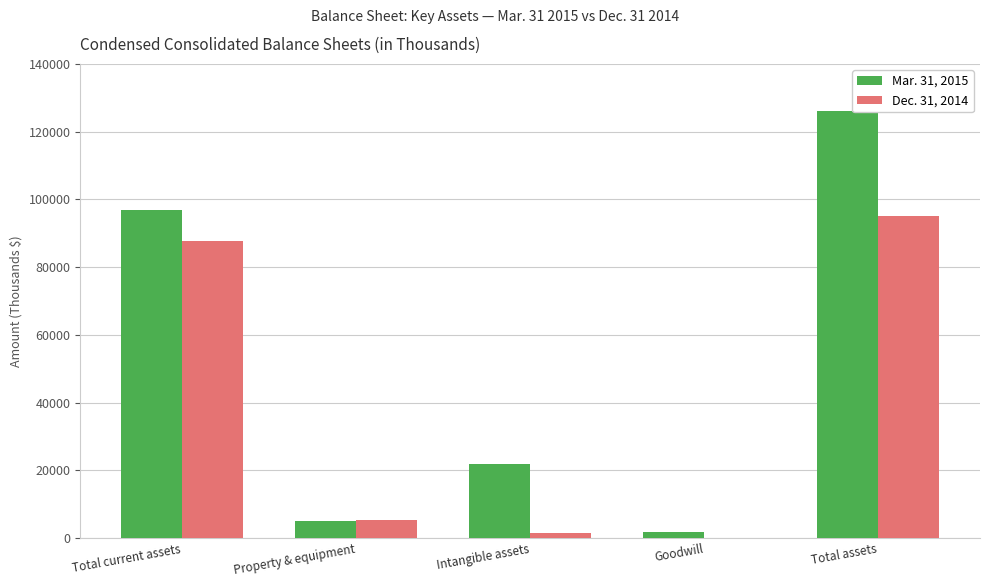

Which category has the highest value across all series?

Total assets